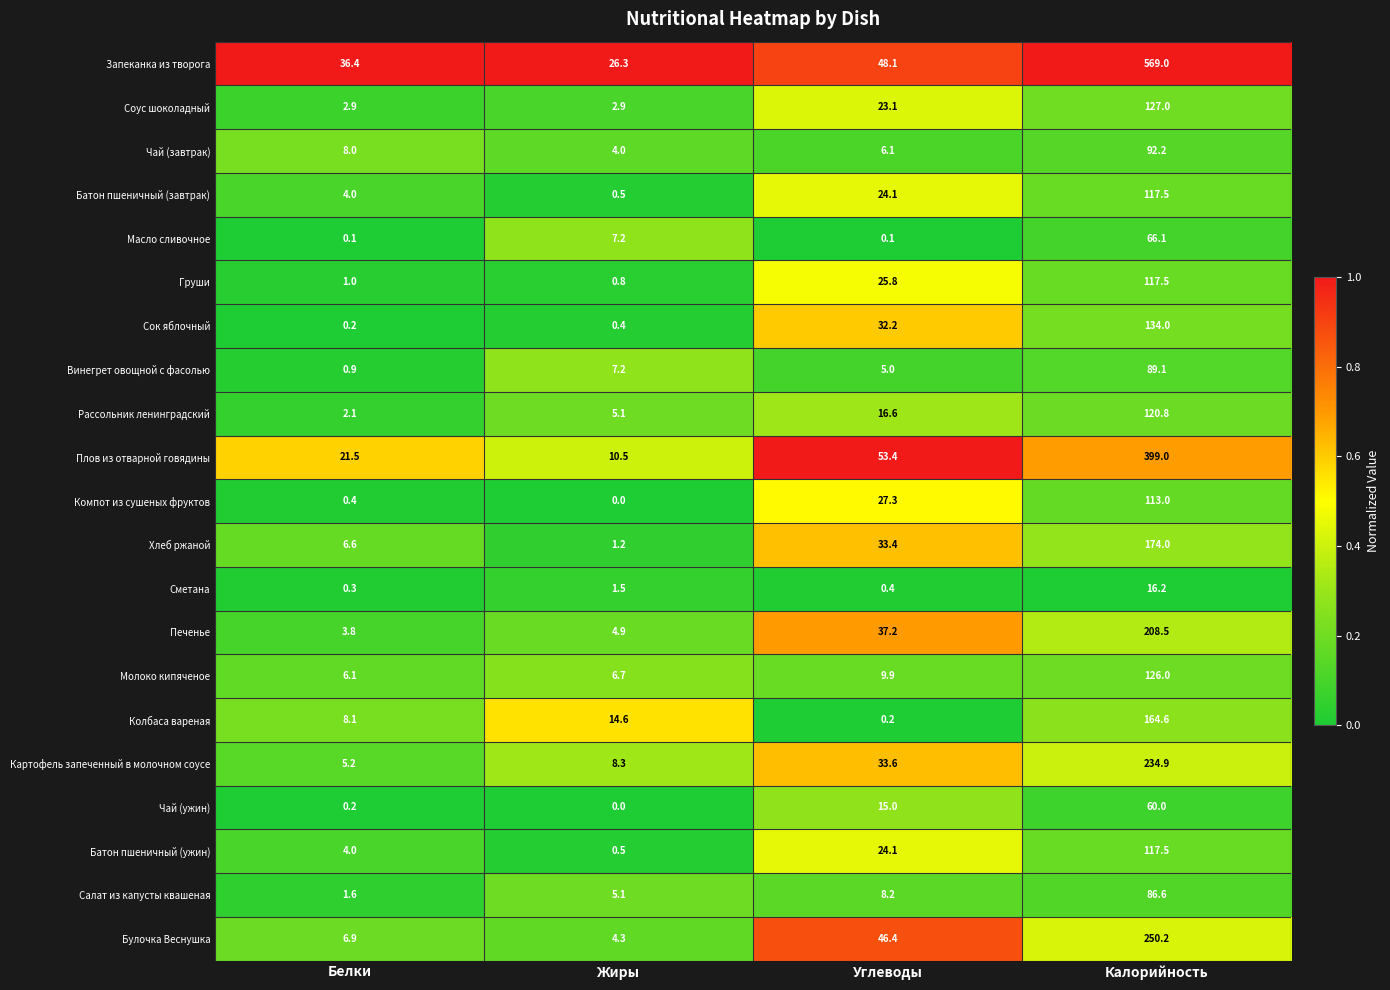

Between Жиры and Углеводы, which series saw the biggest shift?

Плов из отварной говядины